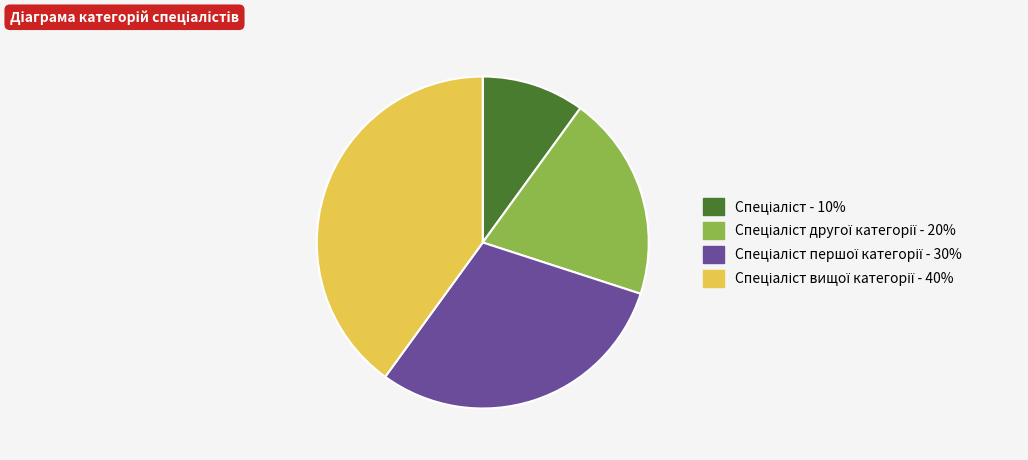

How many slices are in this pie chart?

4